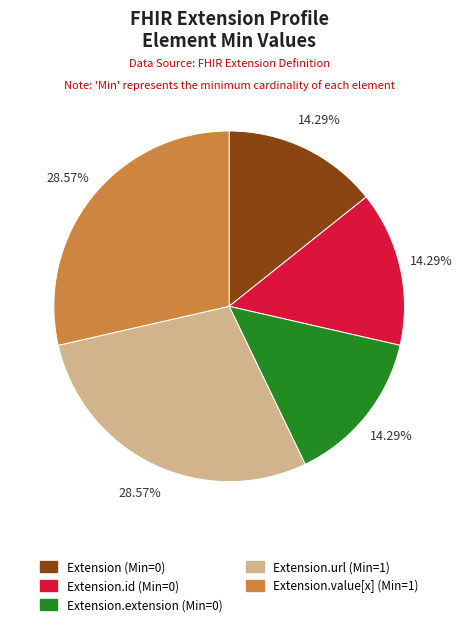

Is there a majority slice in this chart?

No